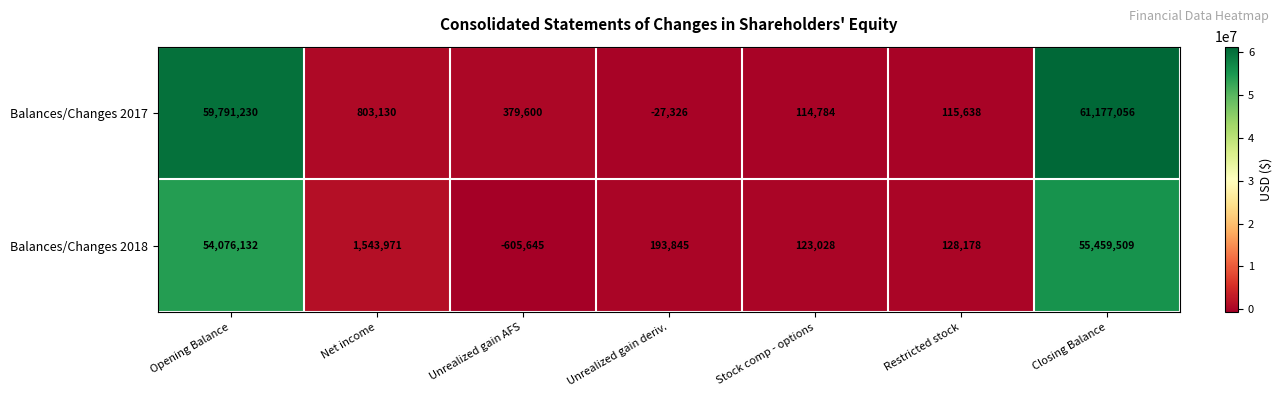

What is the difference between the highest and lowest values at Unrealized gain deriv.?

221171